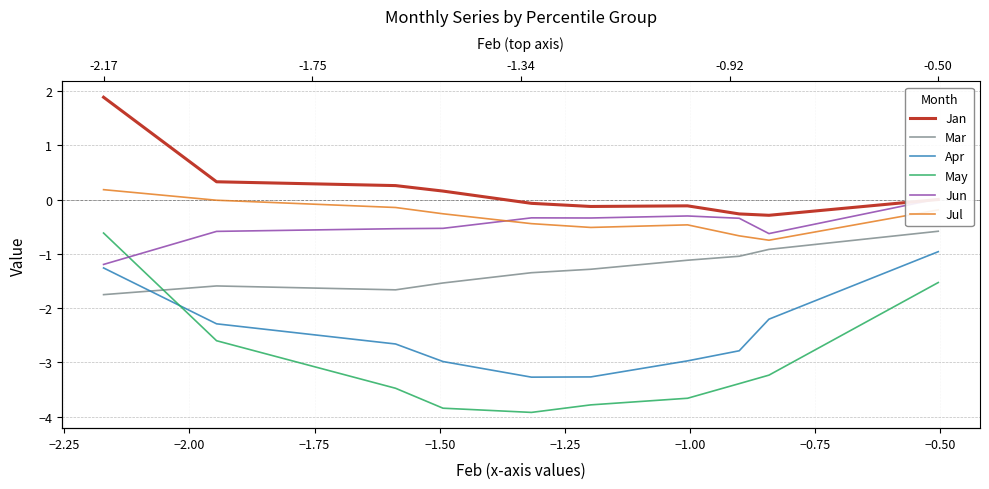

How many lines are shown in the chart?

6